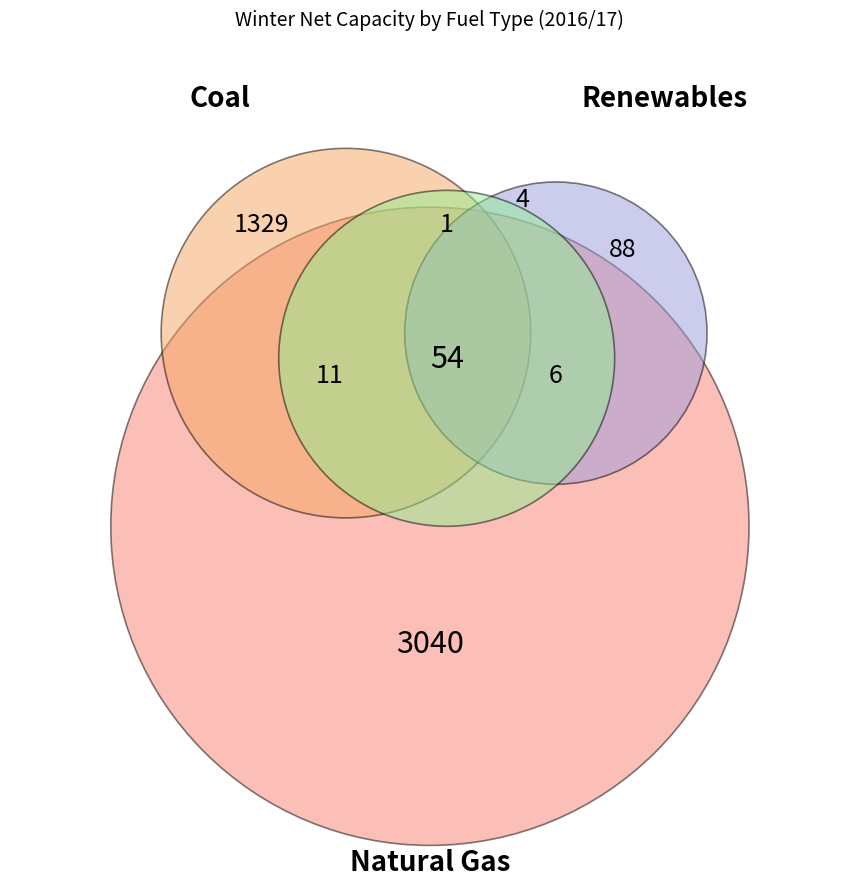

What is the largest slice in the pie chart?

Natural Gas